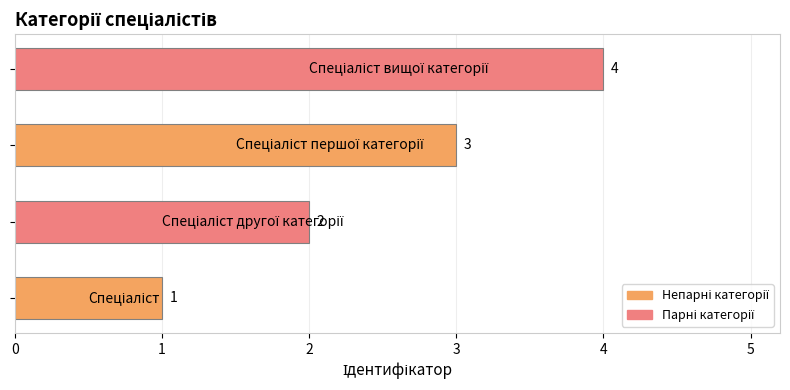

What is the sum of all values?

10